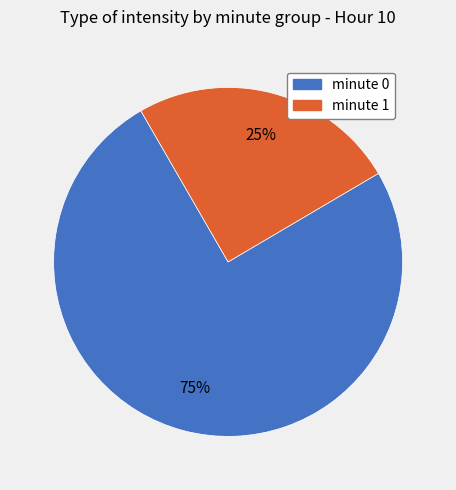

How many slices are in this pie chart?

2